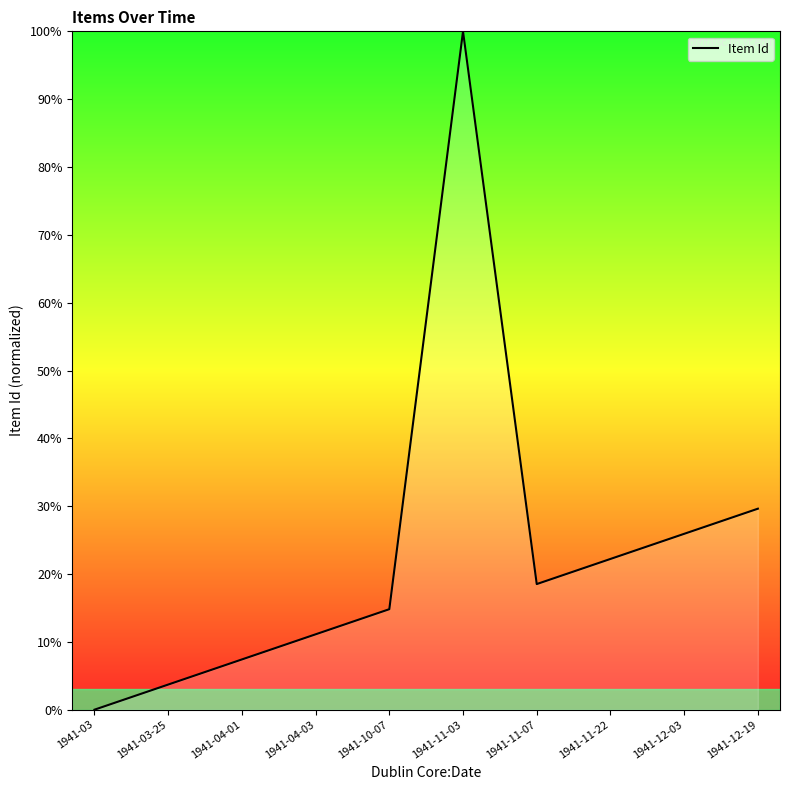

Rank the categories by value from highest to lowest.

1941-11-03, 1941-12-19, 1941-12-03, 1941-11-22, 1941-11-07, 1941-10-07, 1941-04-03, 1941-04-01, 1941-03-25, 1941-03